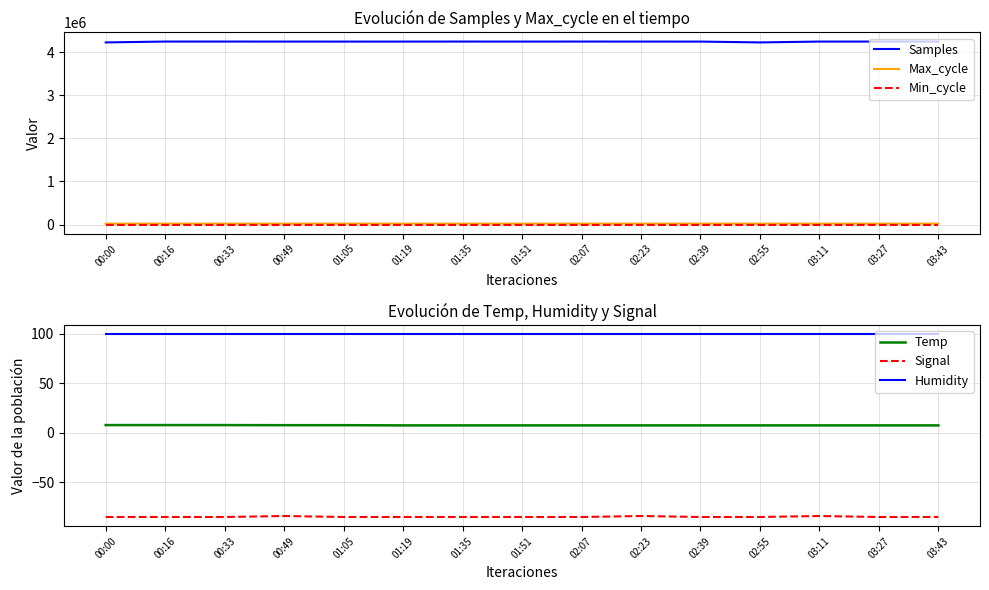

Rank the categories by Humidity value from highest to lowest.

00:00, 00:16, 00:33, 00:49, 01:05, 01:19, 01:35, 01:51, 02:07, 02:23, 02:39, 02:55, 03:11, 03:27, 03:43